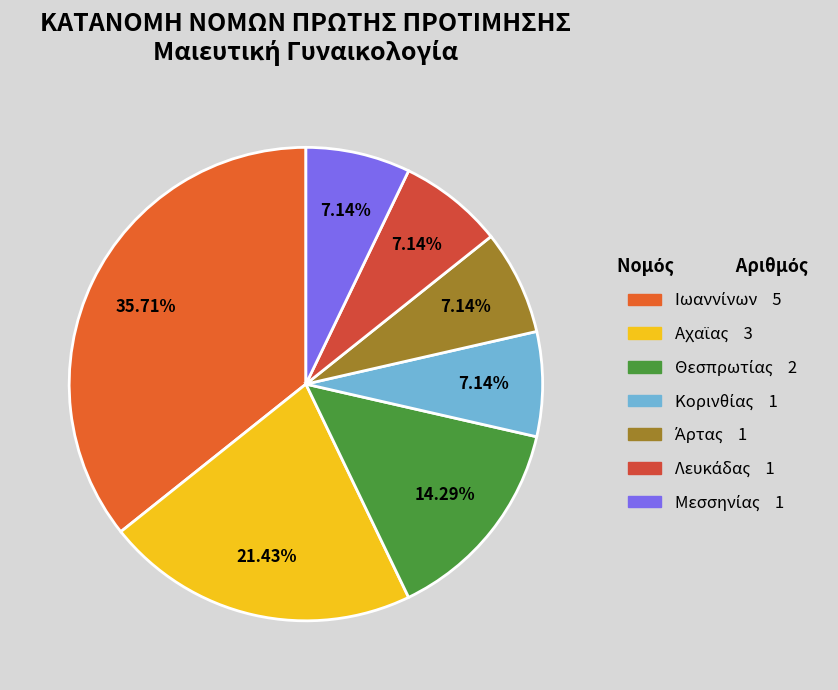

What percentage is the Άρτας slice, to the nearest percent?

7%